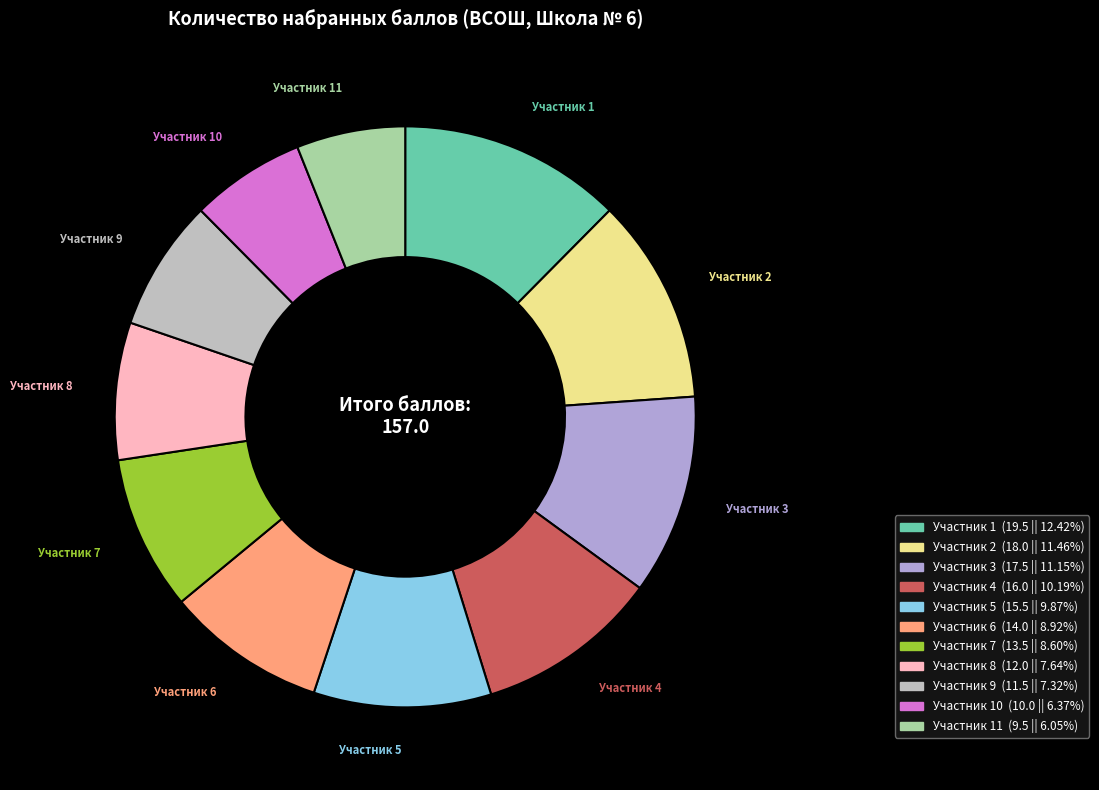

Is there any slice that represents more than half of the pie?

No